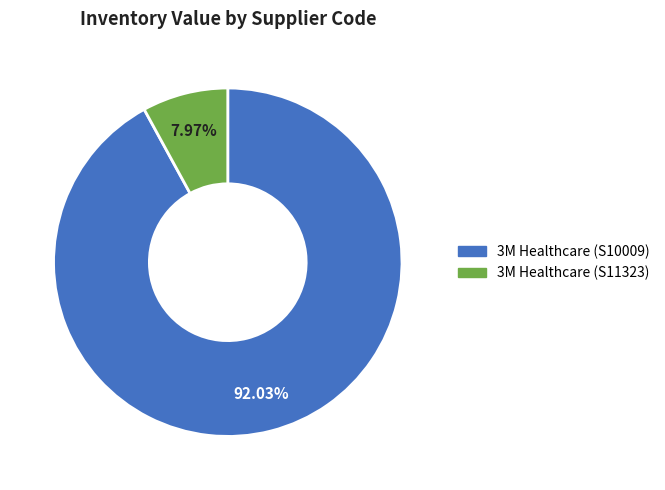

How many segments does this pie chart have?

2